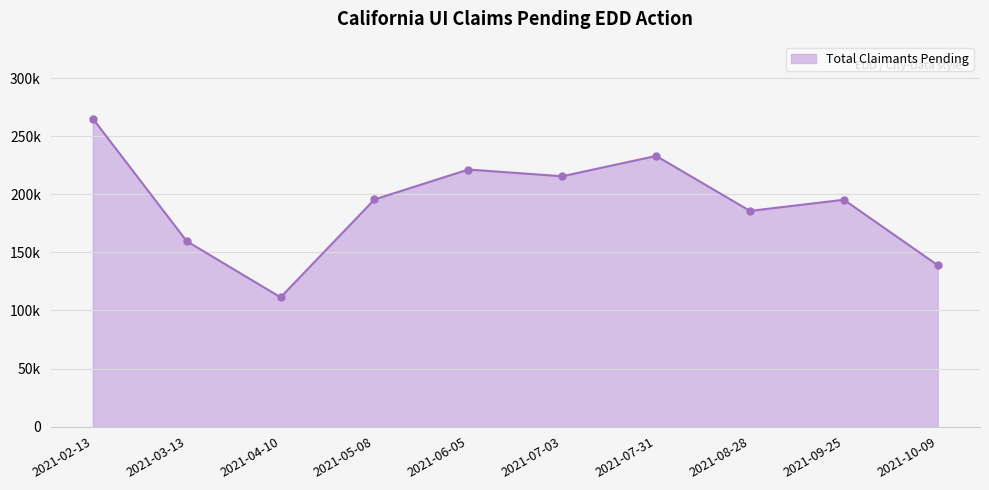

The value at 2021-10-09 is 138934. True or false?

True